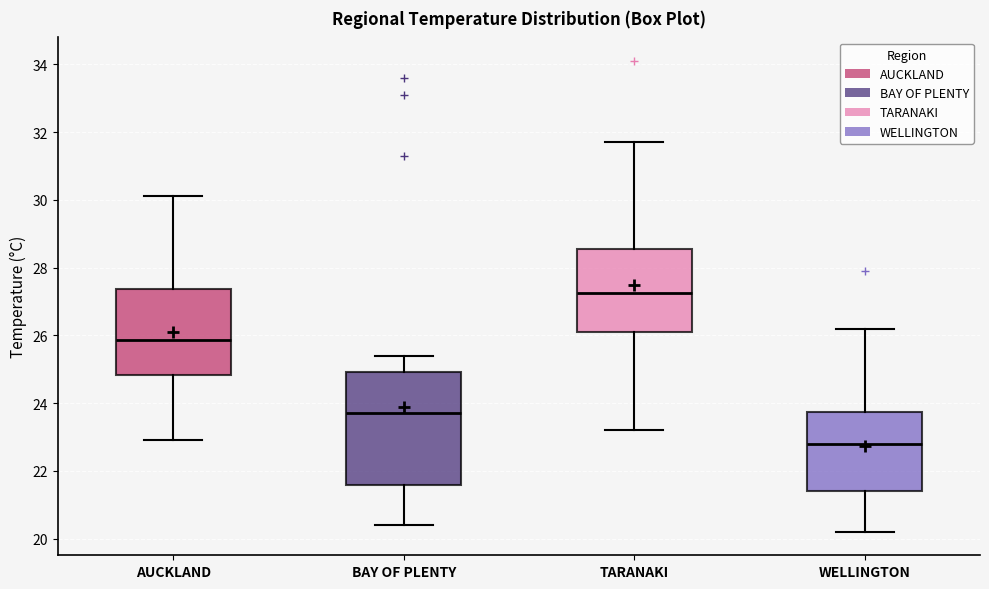

Reading left to right, transcribe this box plot: for each box, give where its median line is, the range the box spans, and where its two whiskers end, as read against the y-axis. The values are not printed on the chart, so give them approximately, as read against the axis.

AUCKLAND: median 25.8, box 24.8 to 27.4, whiskers 23.0 to 30.2
BAY OF PLENTY: median 23.8, box 21.6 to 25.0, whiskers 20.4 to 25.4
TARANAKI: median 27.2, box 26.2 to 28.6, whiskers 23.2 to 31.8
WELLINGTON: median 22.8, box 21.4 to 23.8, whiskers 20.2 to 26.2